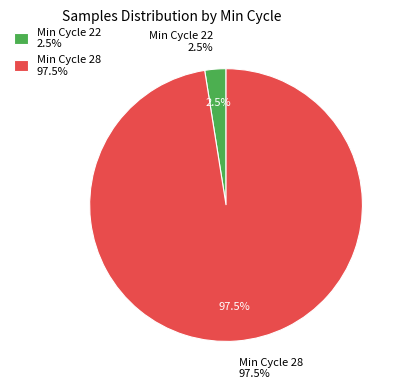

Between 28 and 28, which is larger?

28